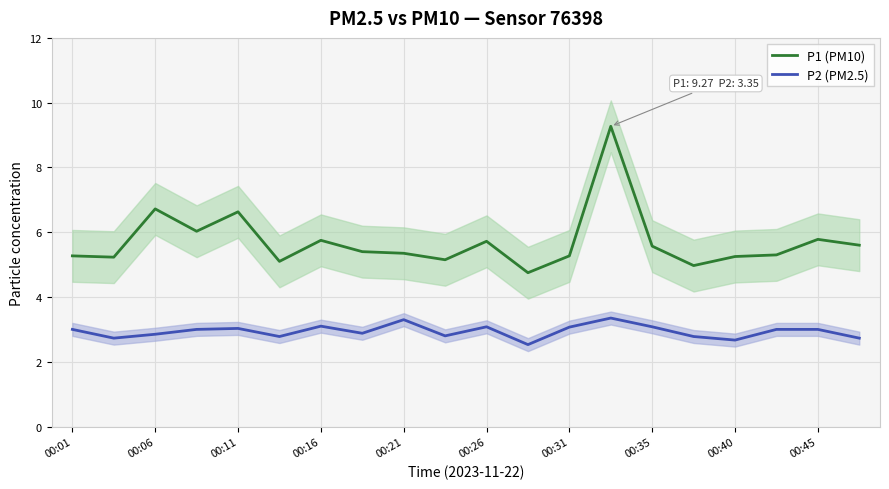

Which series has the widest spread of values?

P1 (PM10)